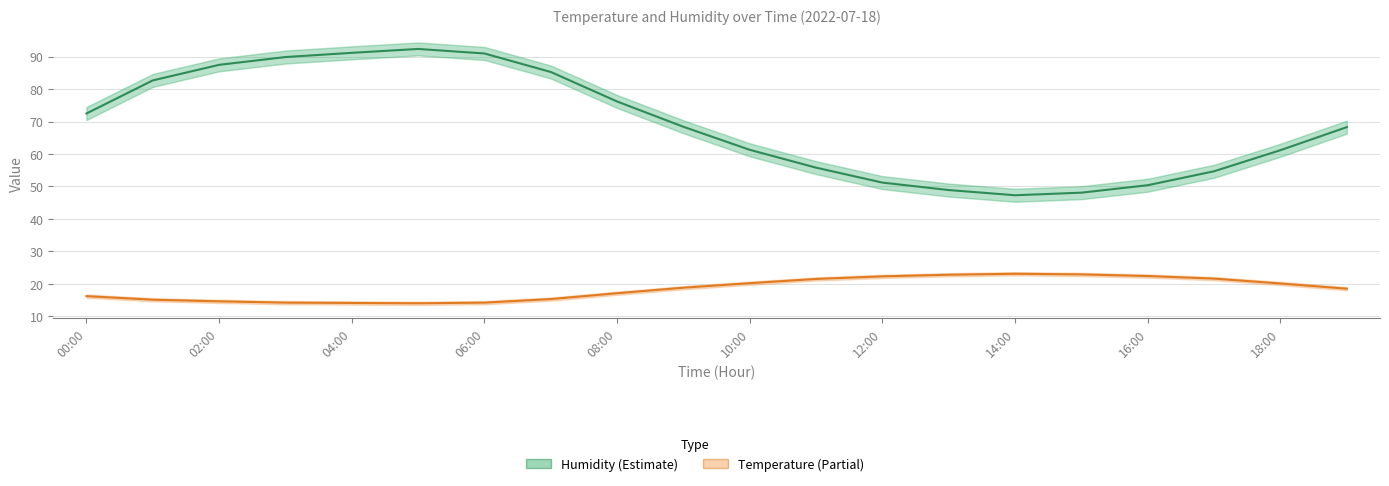

Is it true that Temperature (Partial) equals 22.9 at 15?

True